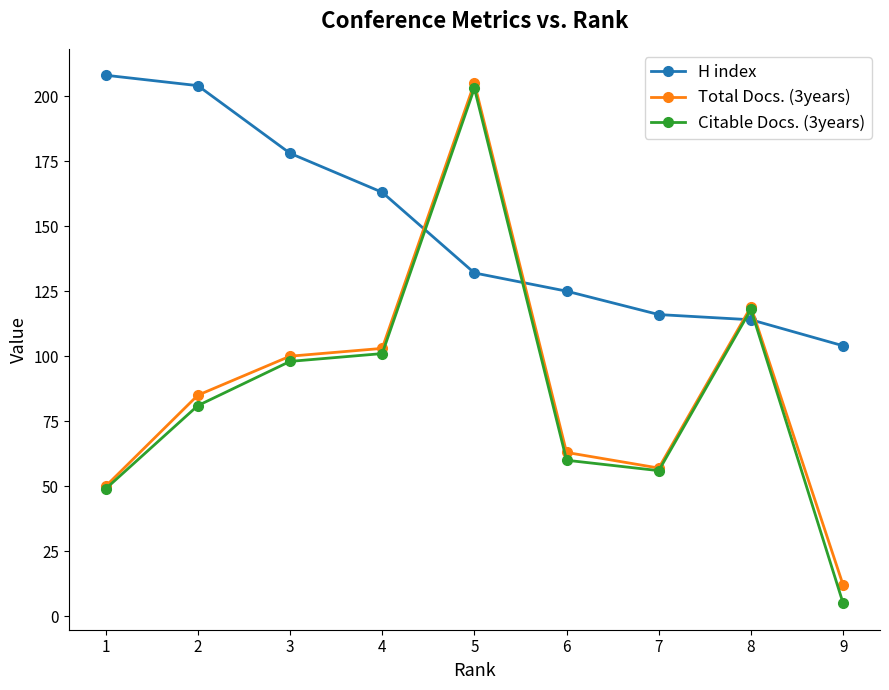

The value of Citable Docs. (3years) at 1 is 22. True or false?

False